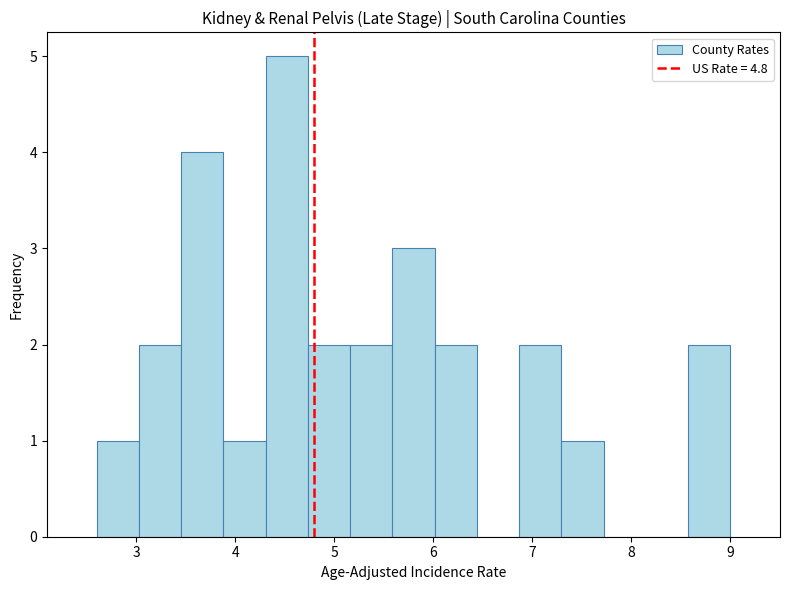

Reading left to right, transcribe this chart: for each bar, give the range it covers on the x-axis and its height. Neither the bar edges nor the heights are printed on the chart, so give them approximately, as read against the axes.

2.6 to 3.0: 1
3.0 to 3.5: 2
3.5 to 3.9: 4
3.9 to 4.3: 1
4.3 to 4.7: 5
4.7 to 5.2: 2
5.2 to 5.6: 2
5.6 to 6.0: 3
6.0 to 6.4: 2
6.4 to 6.9: 0
6.9 to 7.3: 2
7.3 to 7.7: 1
7.7 to 8.1: 0
8.1 to 8.6: 0
8.6 to 9.0: 2